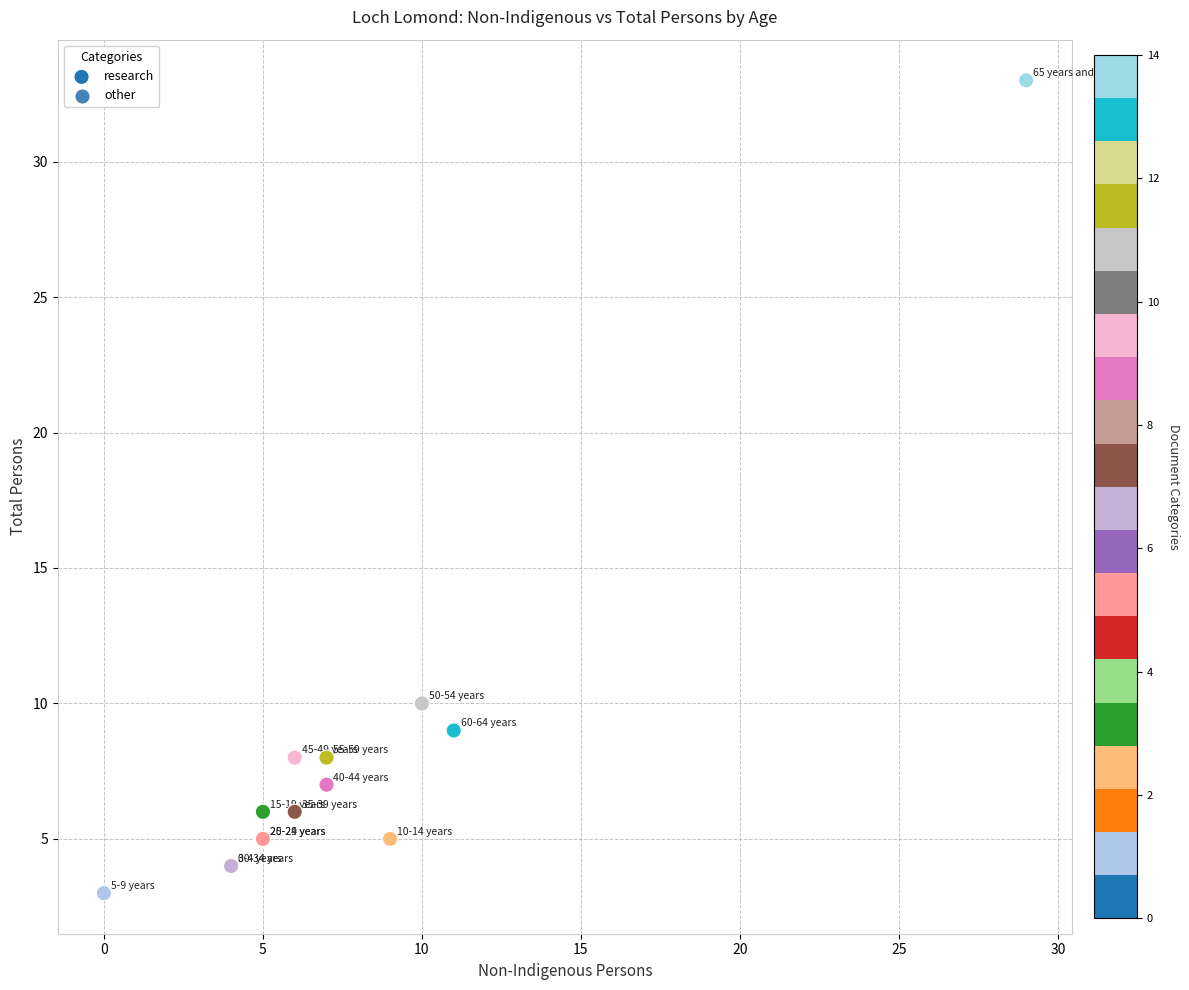

What Y value in the scatter plot is closest to 18?

10